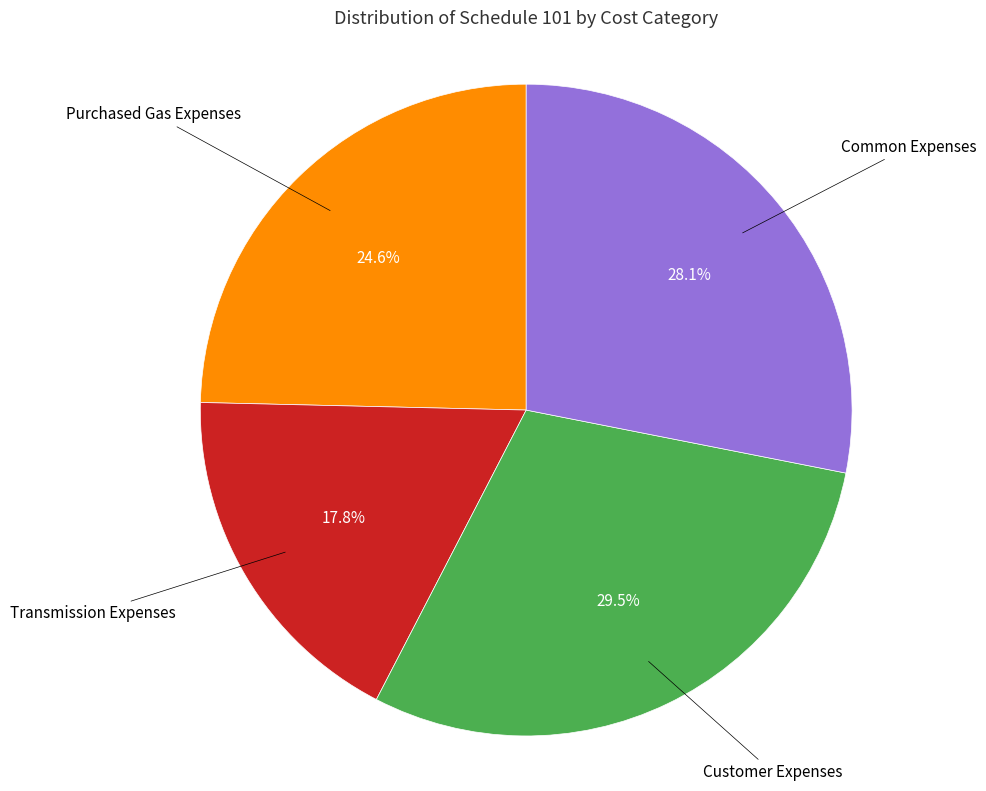

Is there any slice that represents more than half of the pie?

No